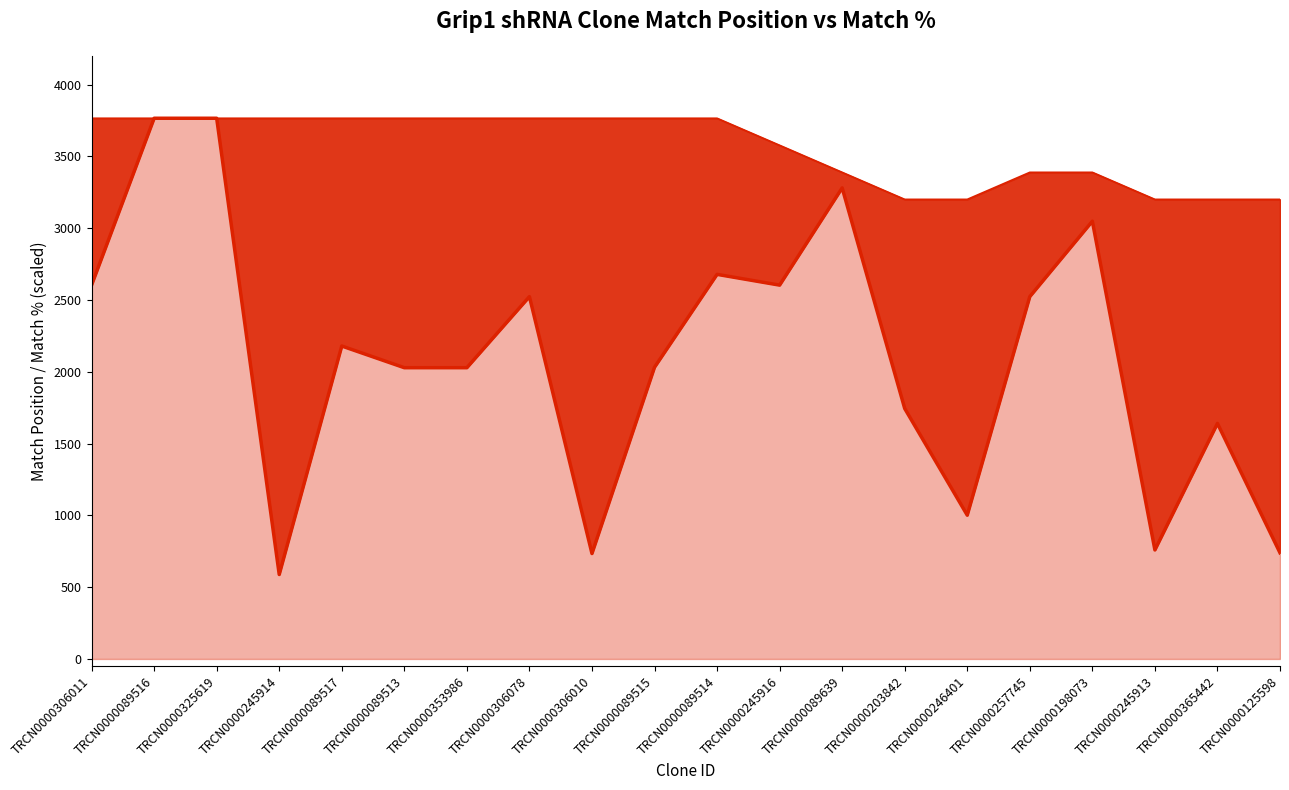

True or false: Match % (scaled) and Match Position (line) cross at least once.

False